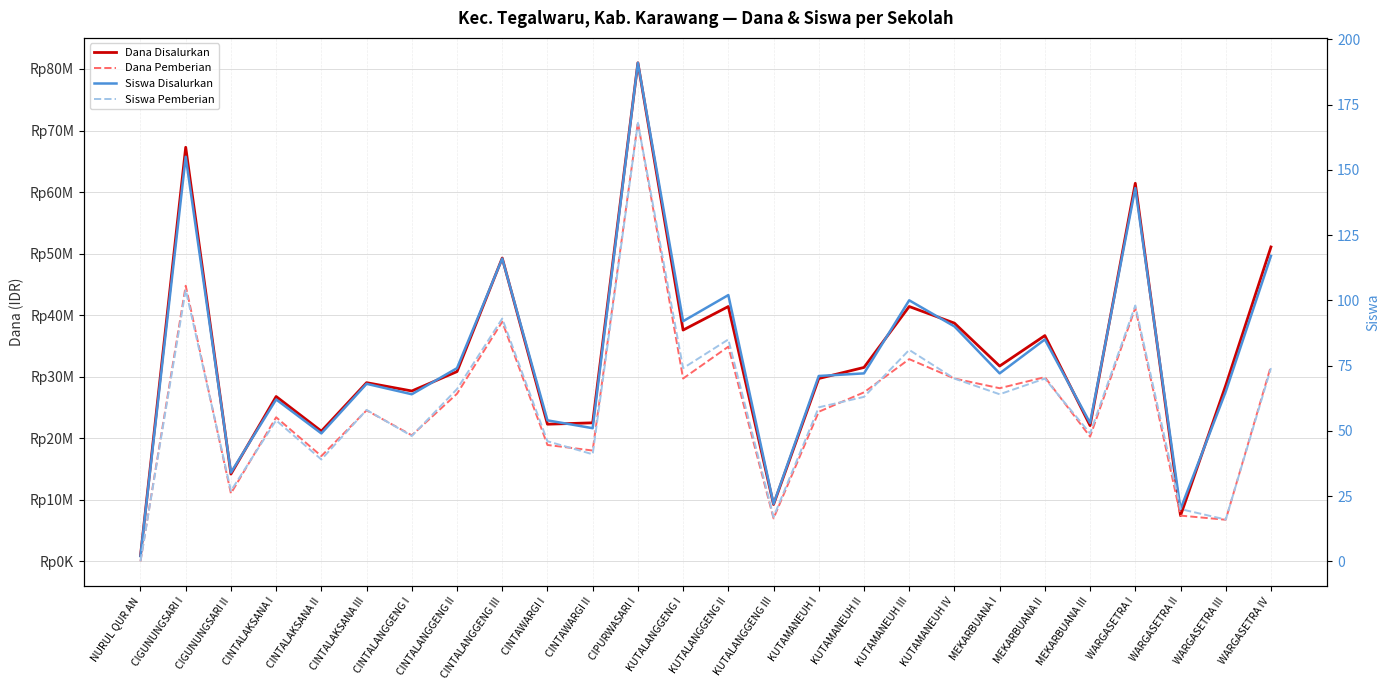

What is the total value across all series at KUTAMANEUH IV?

68400160